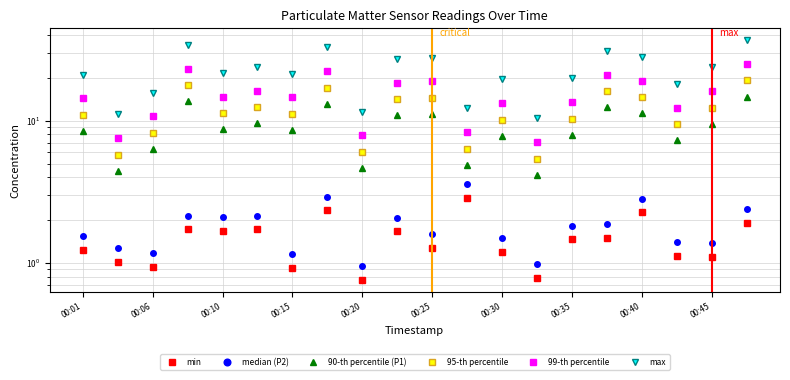

At 00:15, list the series in order from largest to smallest.

max, 99-th percentile, 95-th percentile, 90-th percentile (P1), median (P2), min